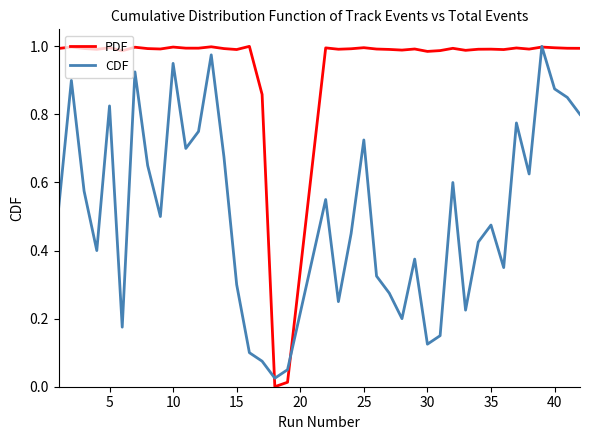

Which series has the largest total across all categories?

PDF